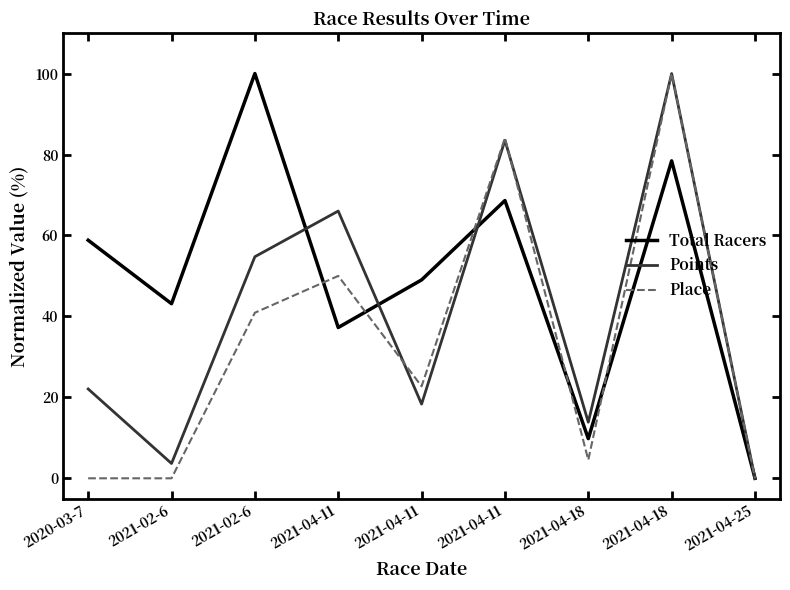

Reading left to right, what are all the values shown in this chart?

Total Racers: 58.8	43.1	100.0	37.3	49.0	68.6	9.8	78.4	0.0
Points: 22.1	3.7	54.7	66.0	18.3	83.5	13.9	100.0	0.0
Place: 0.0	0.0	40.9	50.0	22.7	84.1	4.5	100.0	0.0